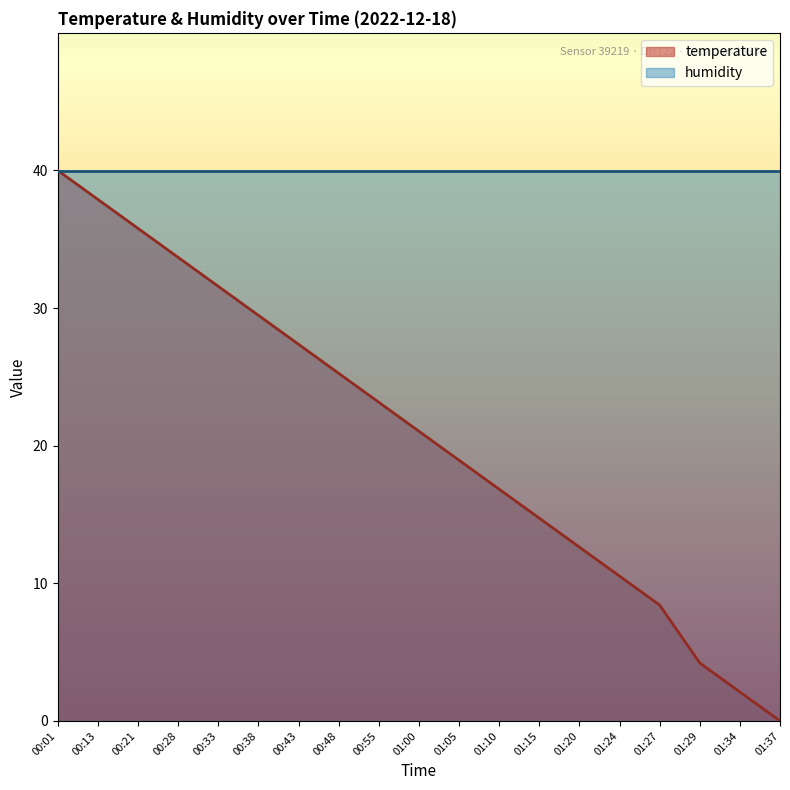

List the labels in order of value, largest first.

00:01, 00:13, 00:21, 00:28, 00:33, 00:38, 00:43, 00:48, 00:55, 01:00, 01:05, 01:10, 01:15, 01:20, 01:24, 01:27, 01:29, 01:34, 01:37